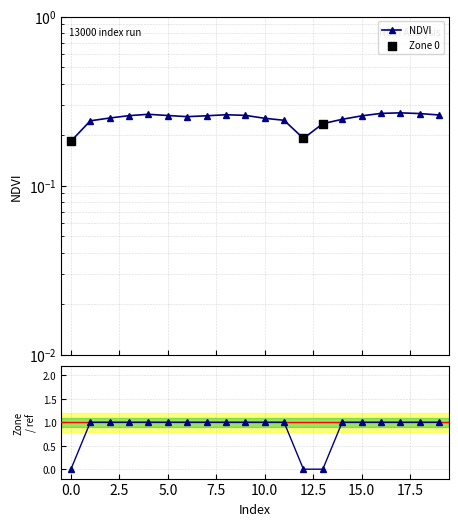

At how many categories does at least one series exceed 0?

20